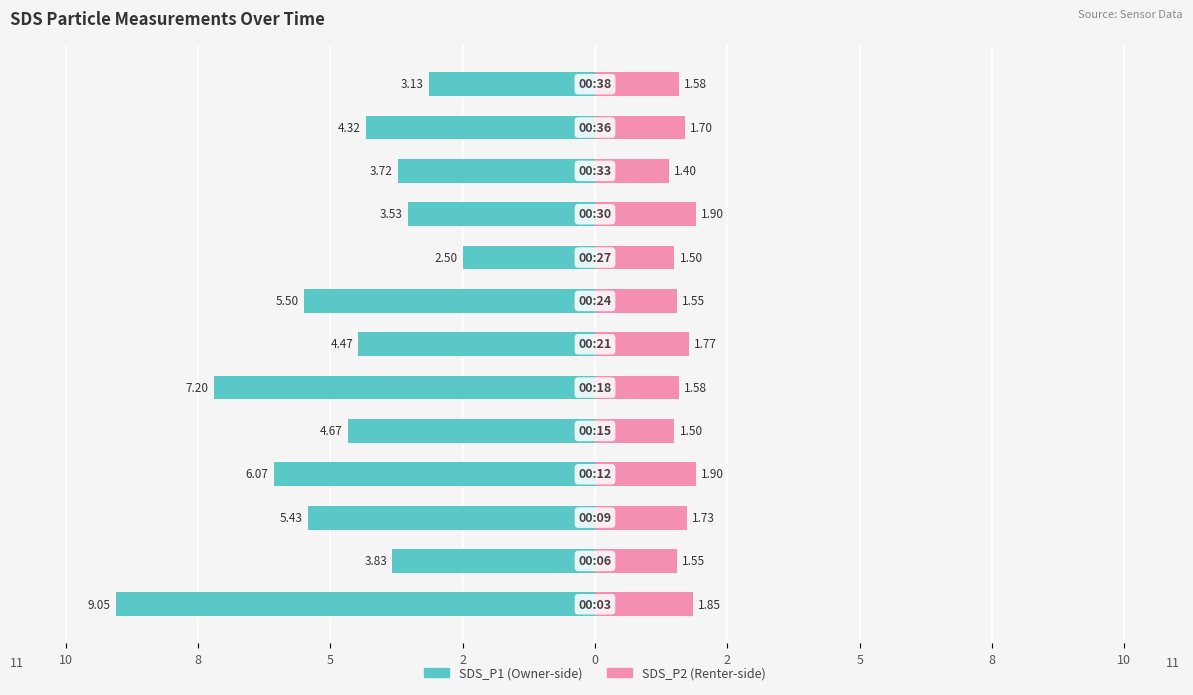

What is the difference between the maximum and minimum values in the SDS_P1 series?

6.6